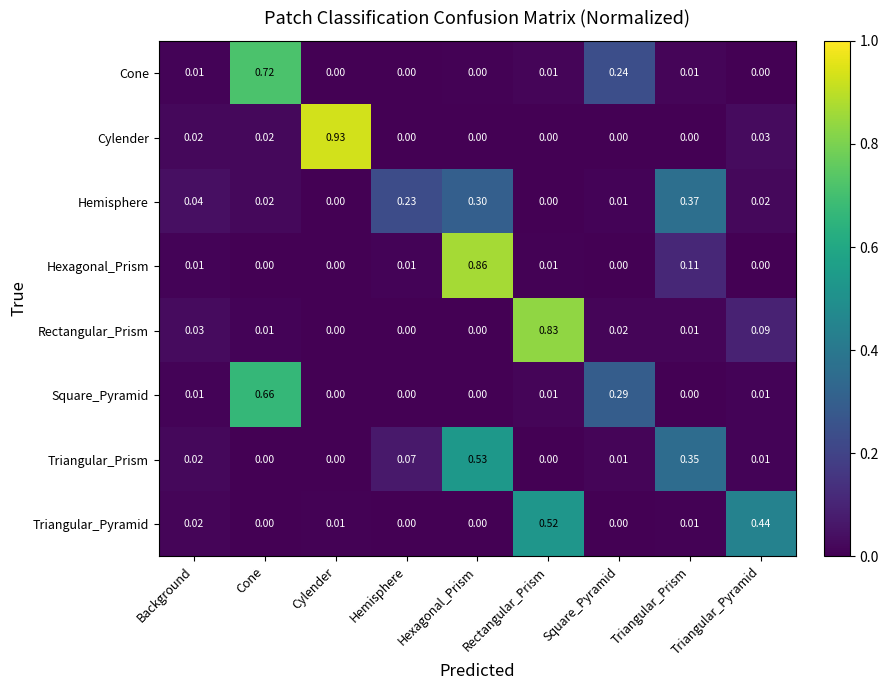

Which series has the largest range (max minus min)?

Cylender